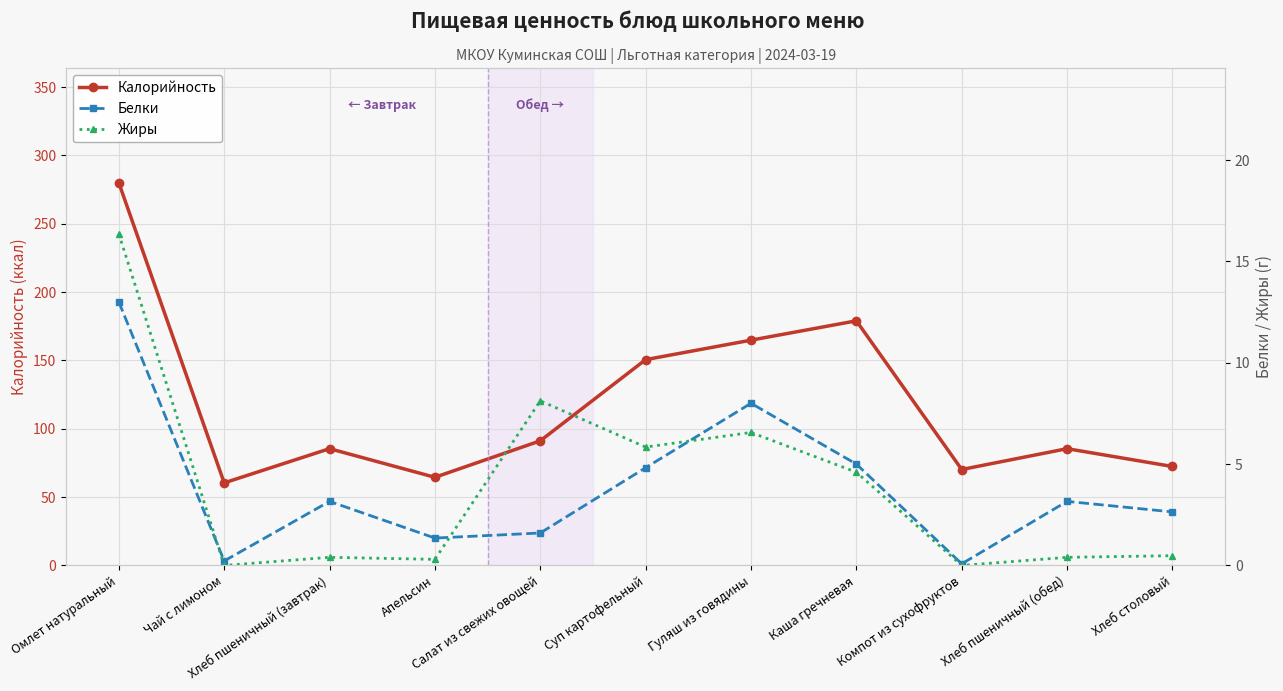

What is the maximum value for Калорийность?

280.0